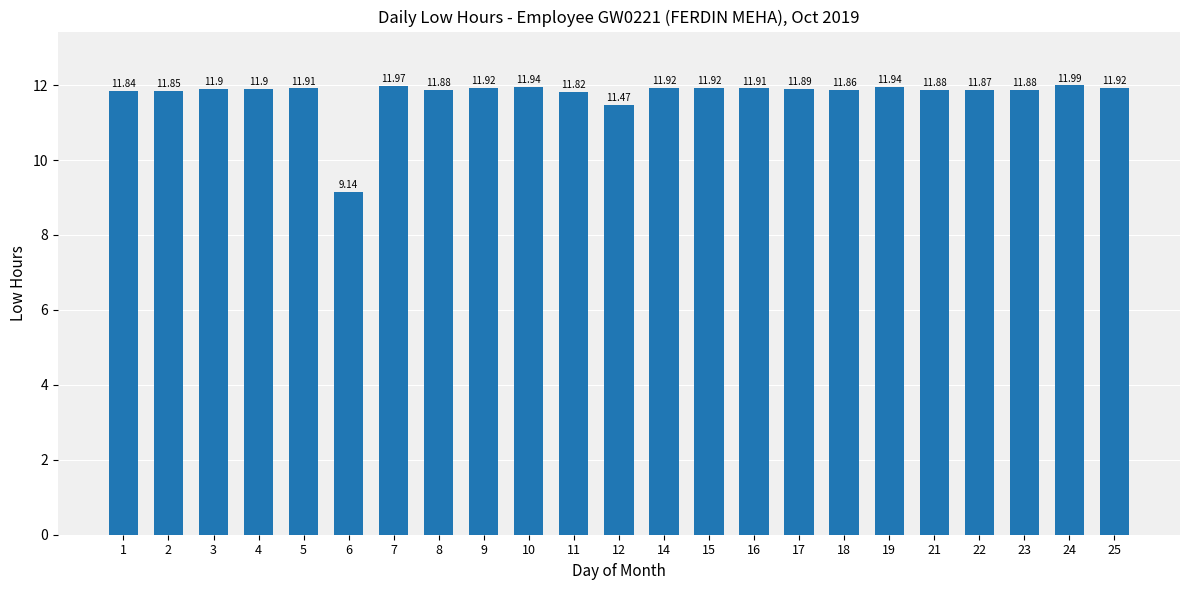

Which has a higher value, 25 or 17?

25